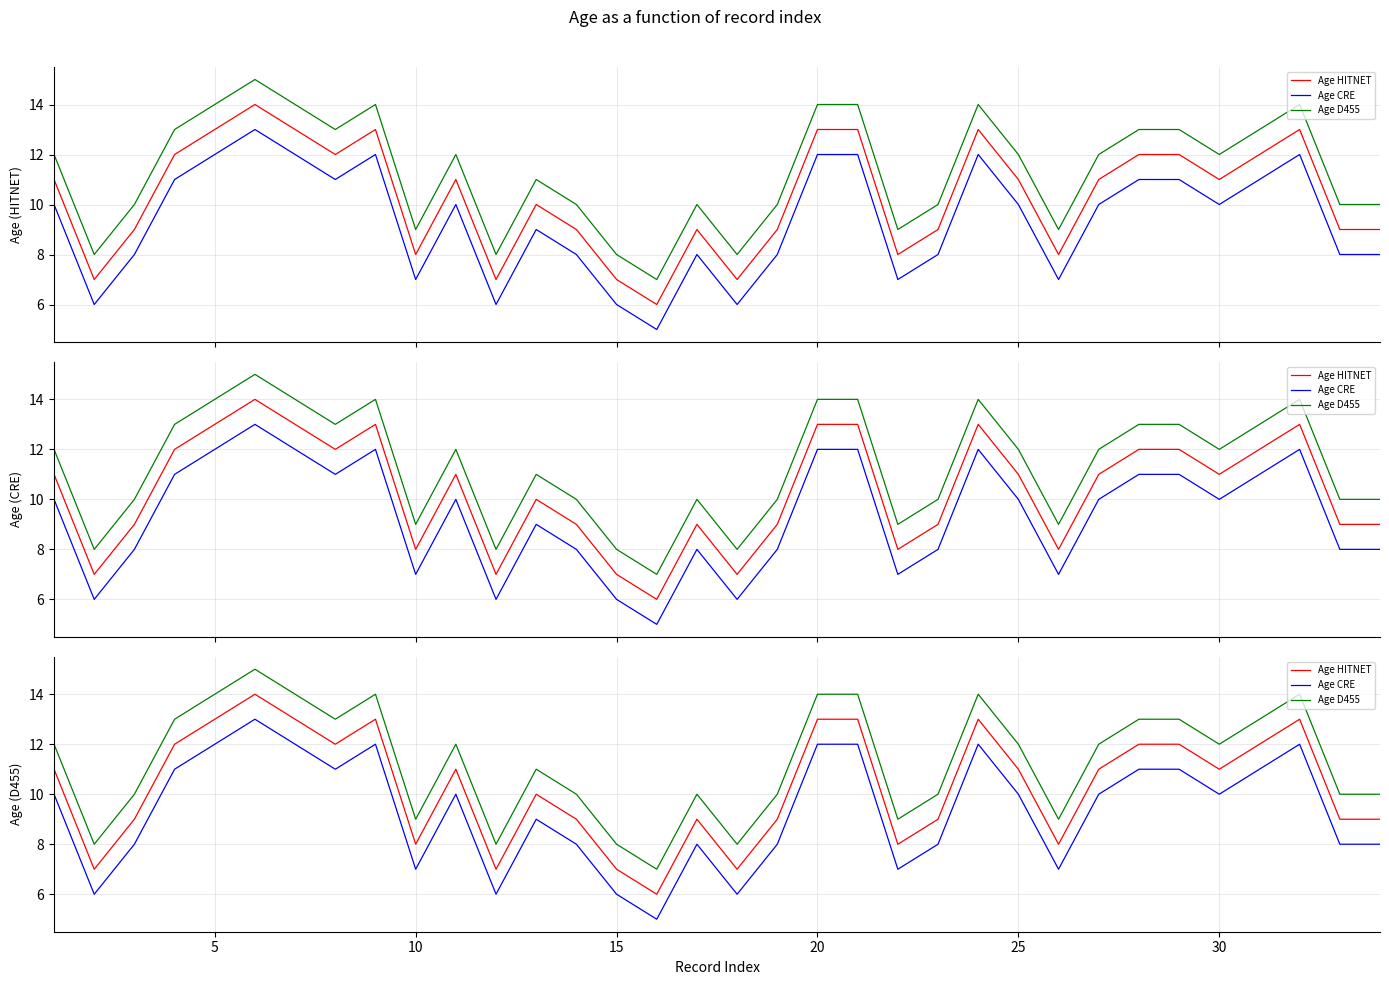

What is the value of the Age CRE point at the 21st from the left?

12